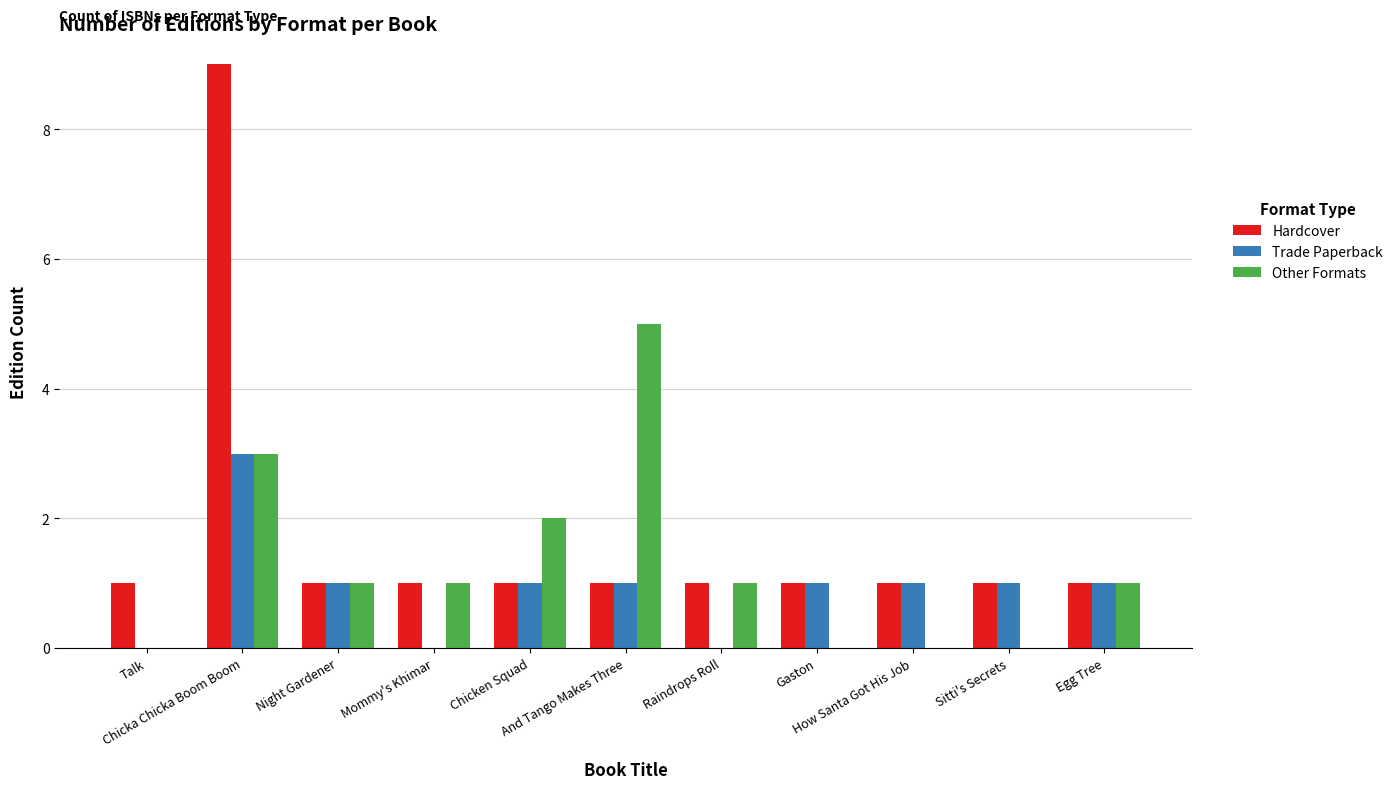

Reading left to right, transcribe all the data shown in this chart.

Hardcover: Talk=1	Chicka Chicka Boom Boom=9	Night Gardener=1	Mommy's Khimar=1	Chicken Squad=1	And Tango Makes Three=1	Raindrops Roll=1	Gaston=1	How Santa Got His Job=1	Sitti's Secrets=1	Egg Tree=1
Trade Paperback: Talk=0	Chicka Chicka Boom Boom=3	Night Gardener=1	Mommy's Khimar=0	Chicken Squad=1	And Tango Makes Three=1	Raindrops Roll=0	Gaston=1	How Santa Got His Job=1	Sitti's Secrets=1	Egg Tree=1
Other Formats: Talk=0	Chicka Chicka Boom Boom=3	Night Gardener=1	Mommy's Khimar=1	Chicken Squad=2	And Tango Makes Three=5	Raindrops Roll=1	Gaston=0	How Santa Got His Job=0	Sitti's Secrets=0	Egg Tree=1